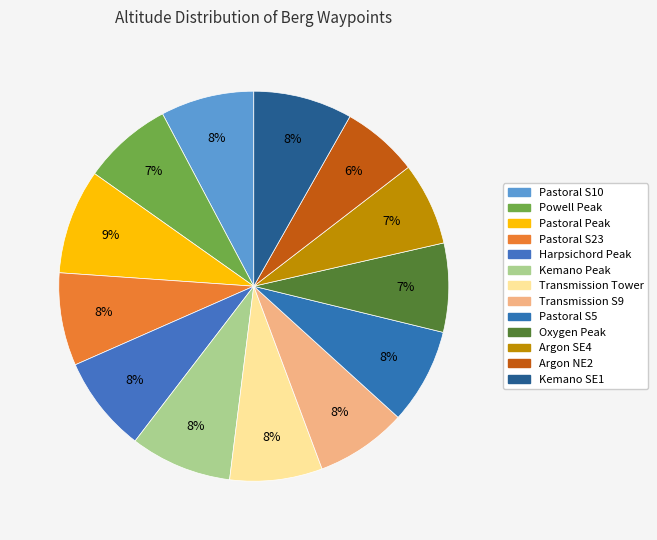

Which category has the biggest portion of the pie?

Pastoral Peak